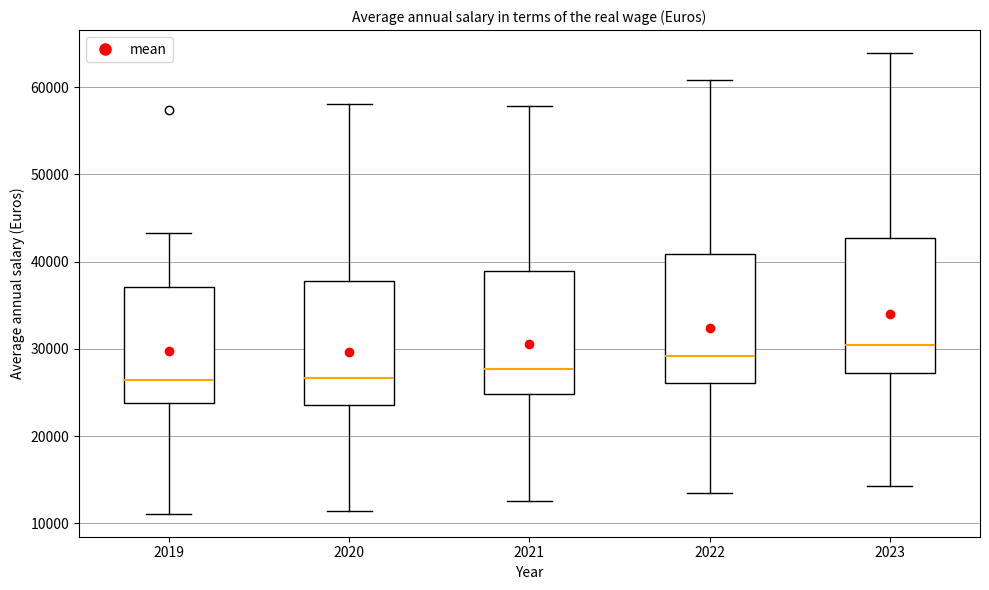

Where does the median line of the box at x = 2021 sit on the y-axis? The values are not printed on the chart, so give them approximately, as read against the axis.

28000